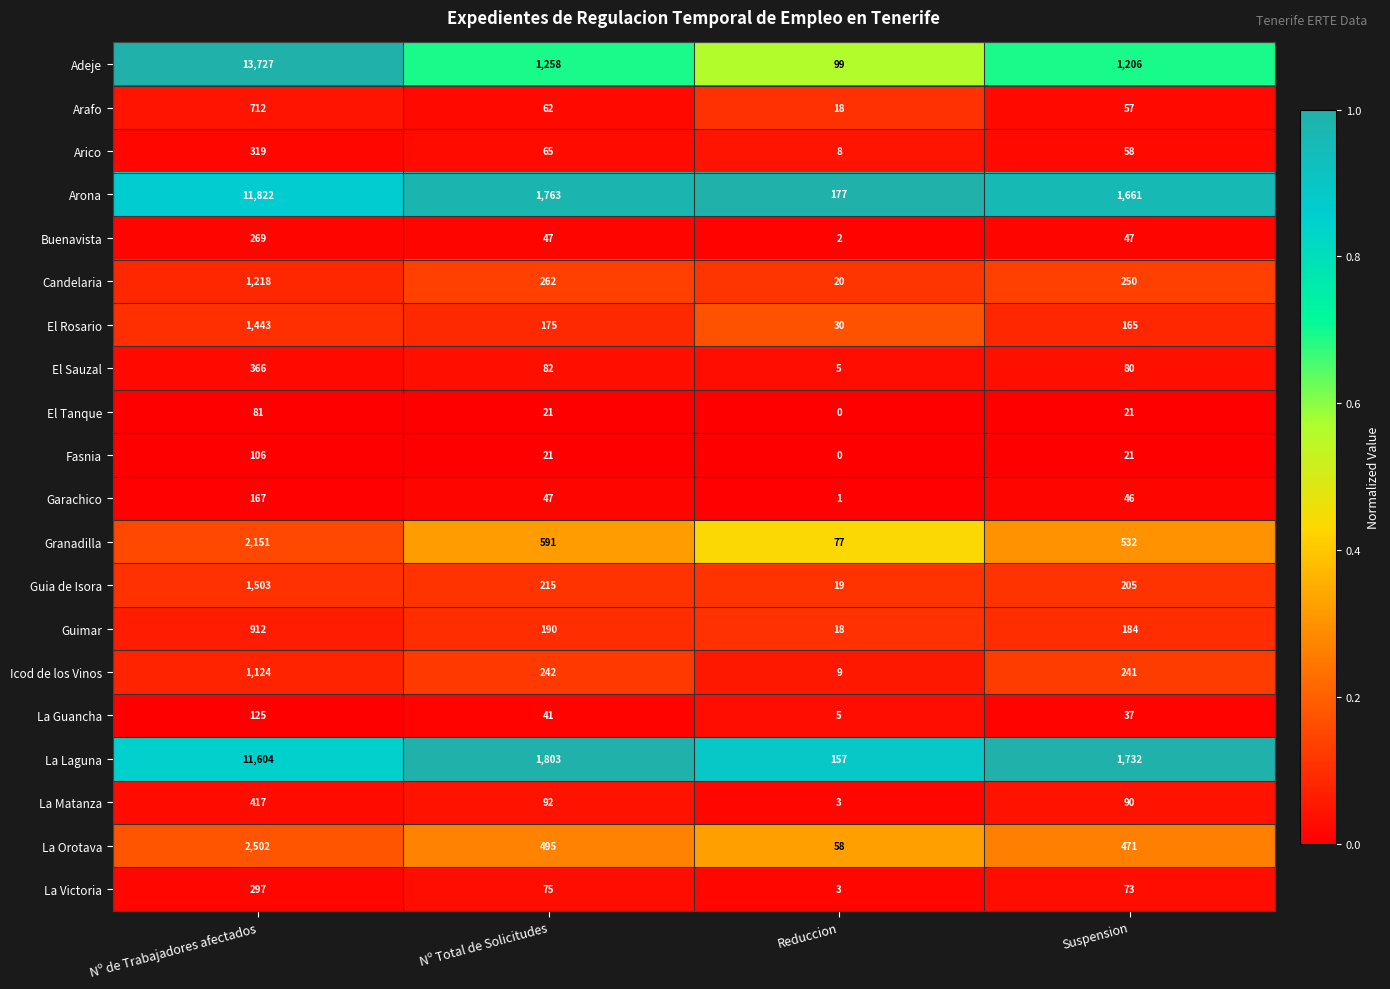

At how many categories does at least one series exceed 0?

4